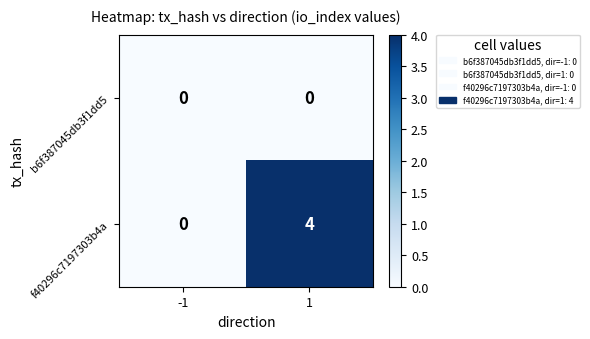

Reading right to left, what are all the values shown in this chart?

b6f387045db3f1dd5: 1=0	-1=0
f40296c7197303b4a: 1=4	-1=0